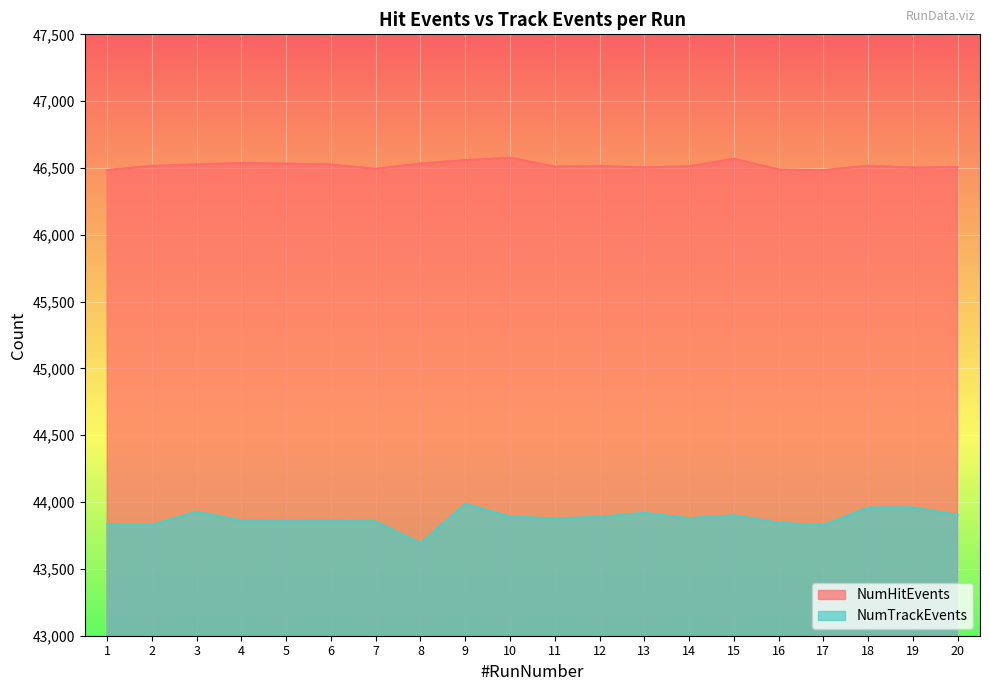

What is the total value across all series at 12?

90405